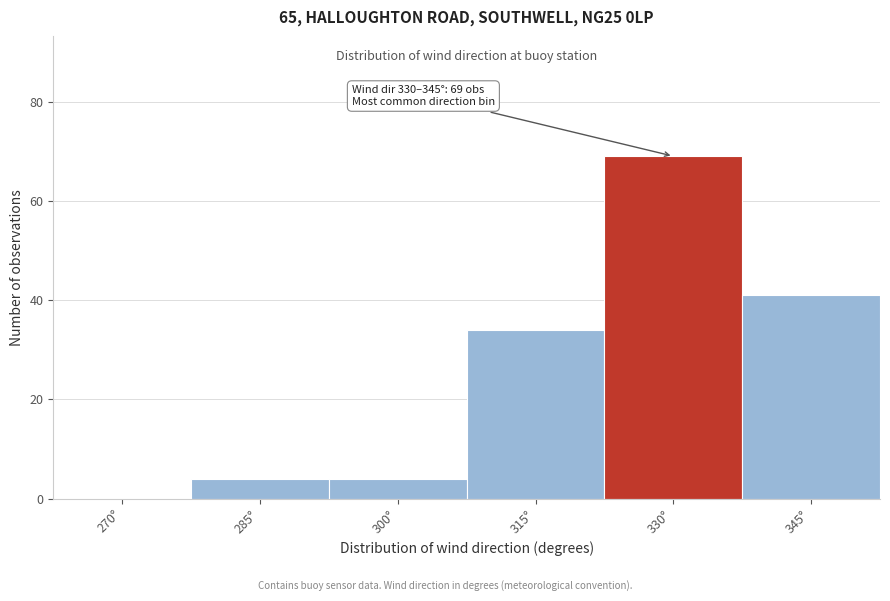

Reading left to right, list all the values displayed in this chart.

270°=0	285°=4	300°=4	315°=34	330°=69	345°=41